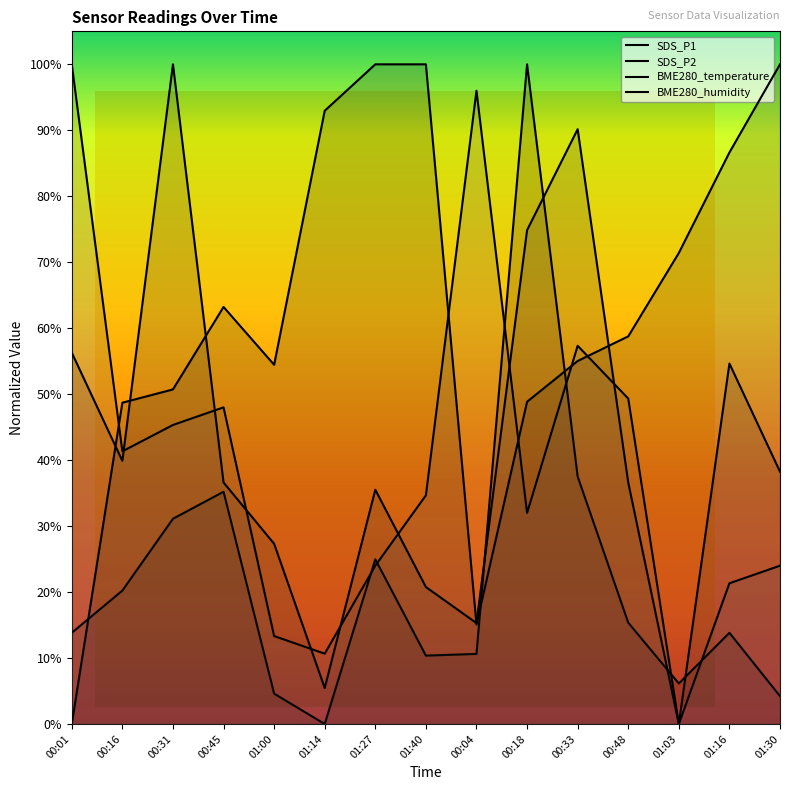

At 01:30, list the series in order from smallest to largest.

SDS_P1, BME280_temperature, SDS_P2, BME280_humidity